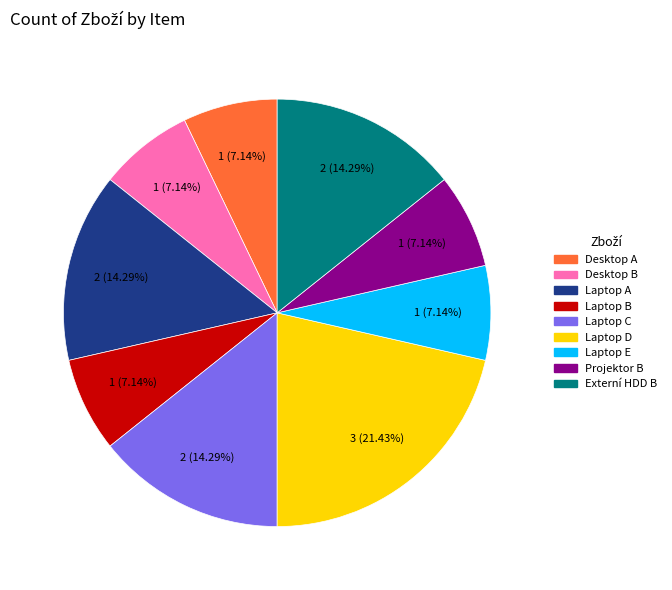

Combined, do Projektor B and Laptop B account for over 50%?

No